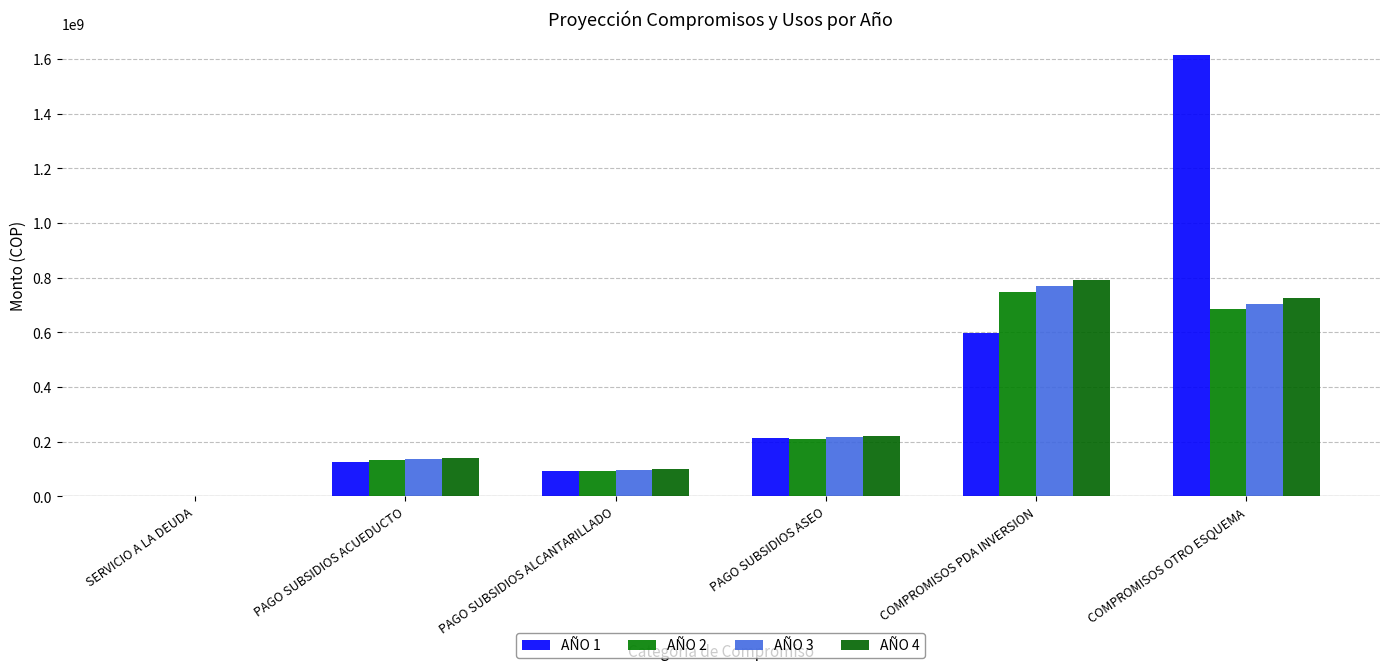

What is the difference between the highest and lowest values at PAGO SUBSIDIOS ASEO?

12758437.1